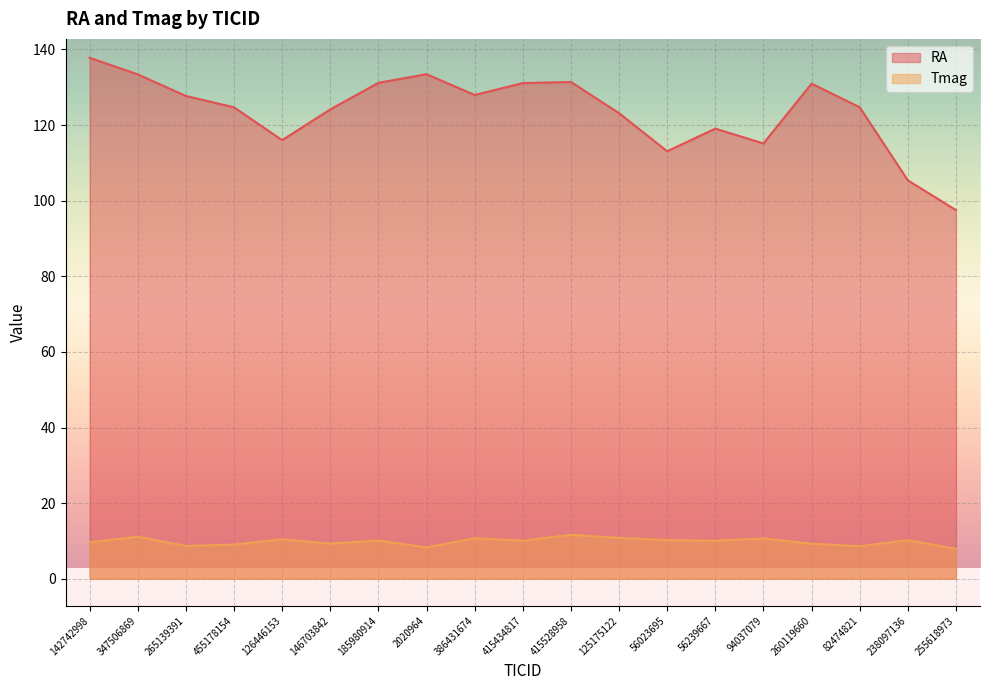

Read the RA value at 265139391.

127.7